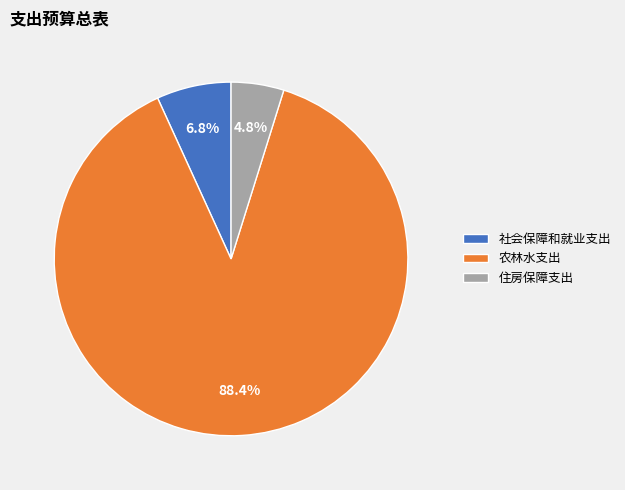

Between 住房保障支出 and 农林水支出, which is larger?

农林水支出